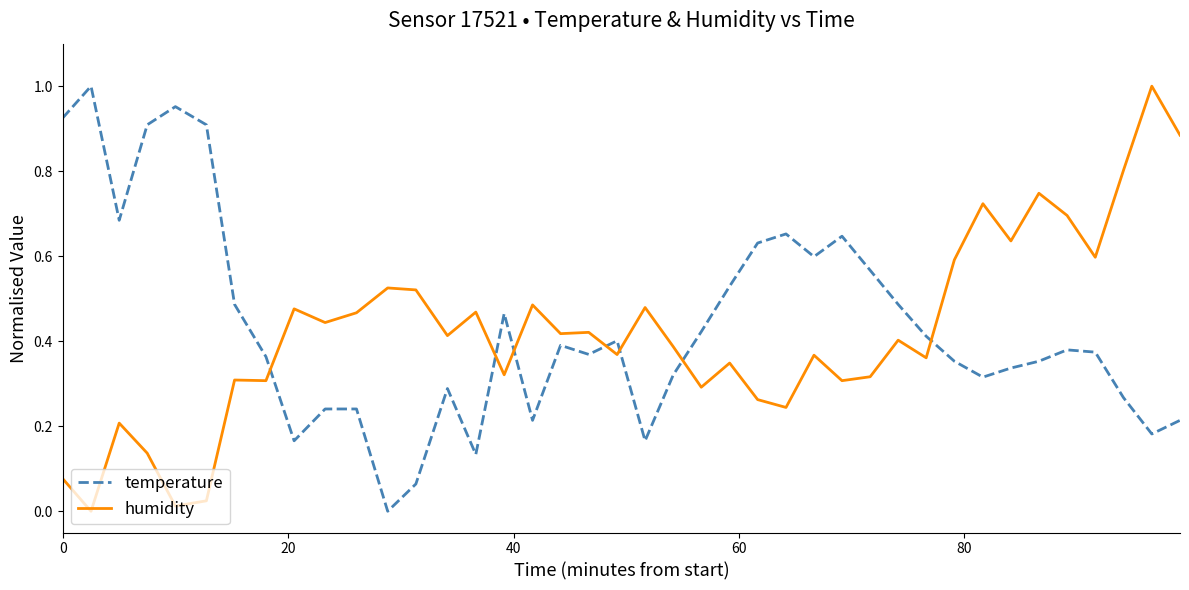

Which series ends up on top after the final intersection of humidity and temperature?

humidity